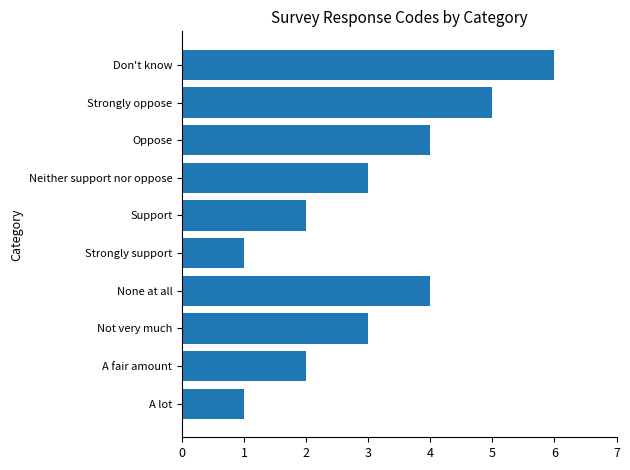

What is the ratio of the value at A lot to the value at Support?

0.5